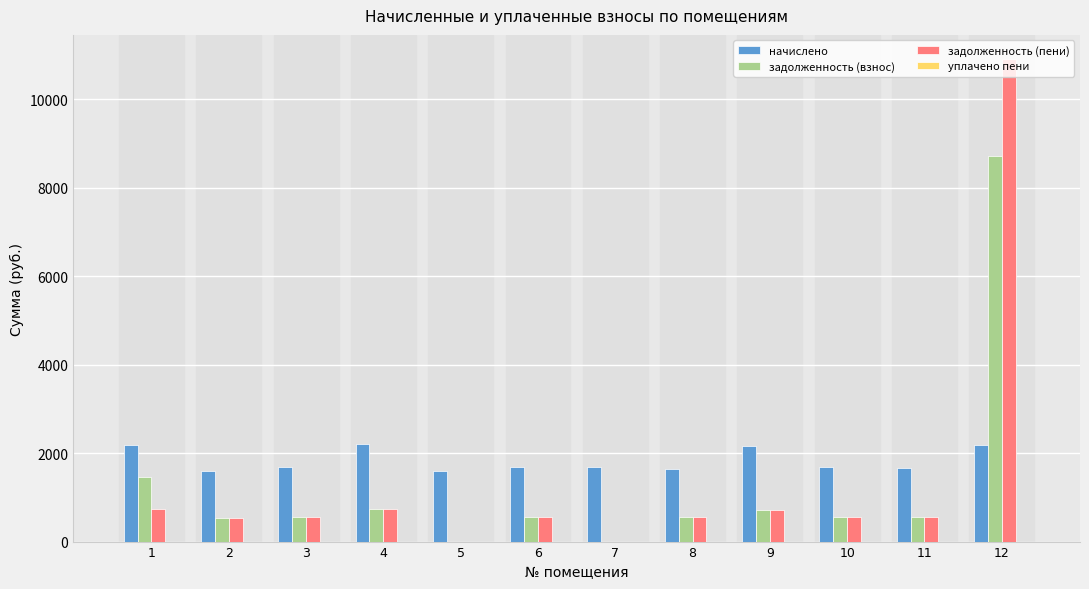

The value of задолженность (пени) at 5 is 0.0. True or false?

True